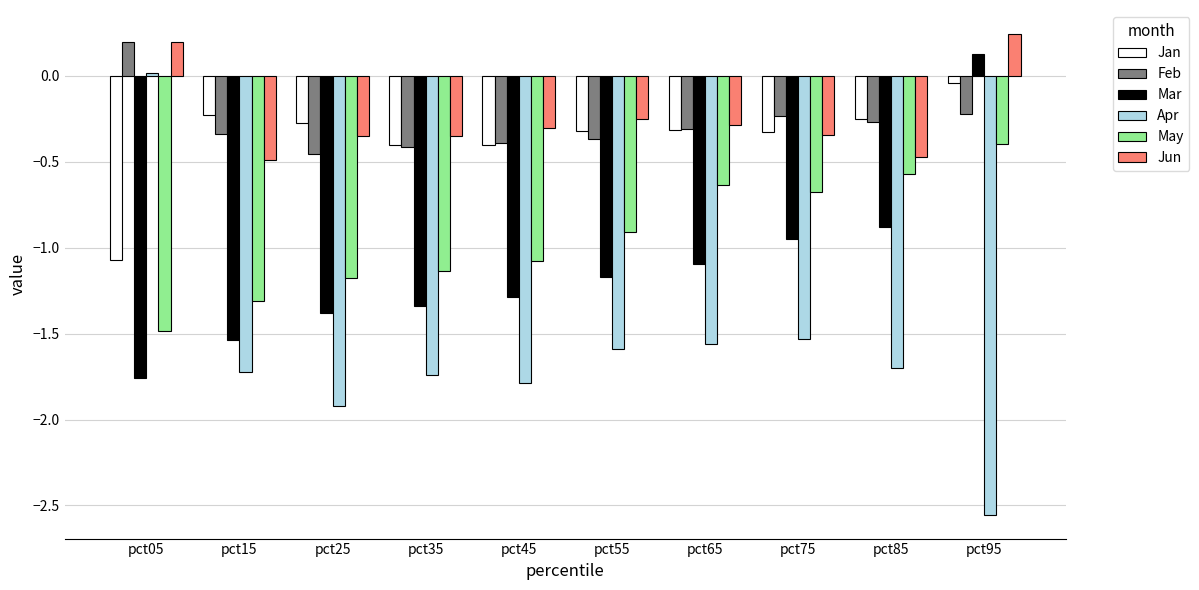

Which category has the highest value across all series?

pct95